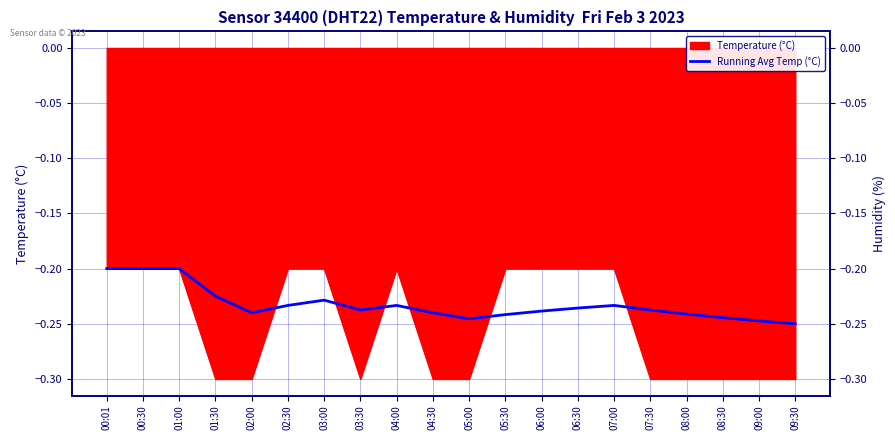

What is the greatest value displayed?

-0.2